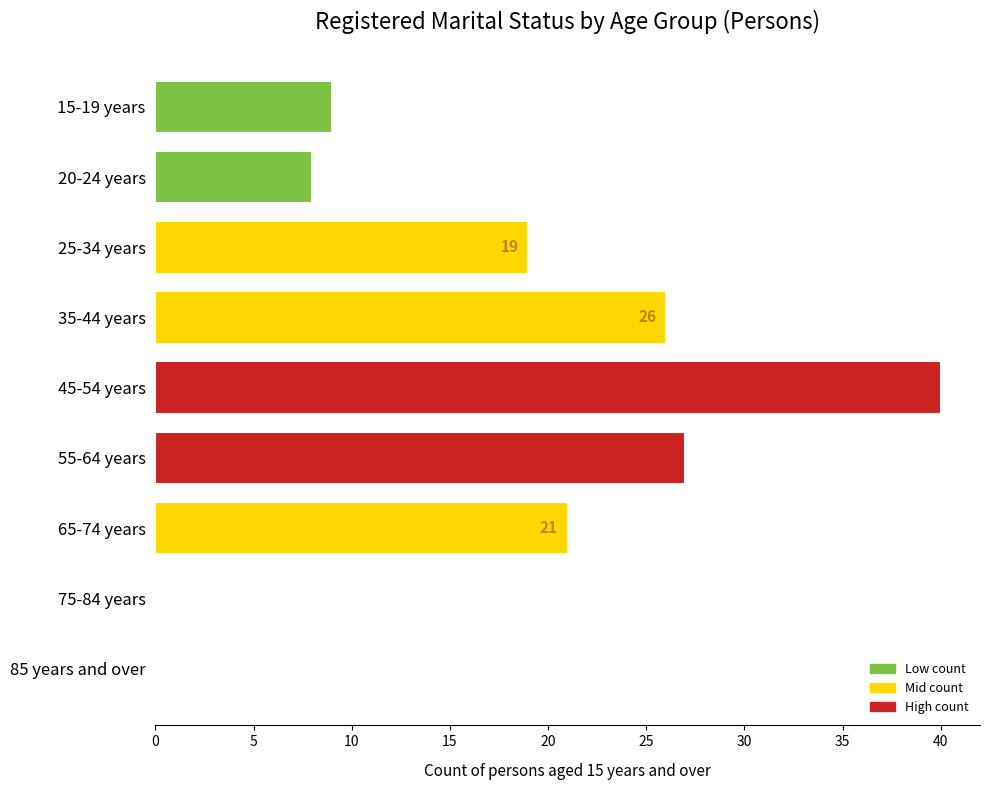

Approximately how many times larger is the value at 15-19 years compared to 35-44 years?

0.3